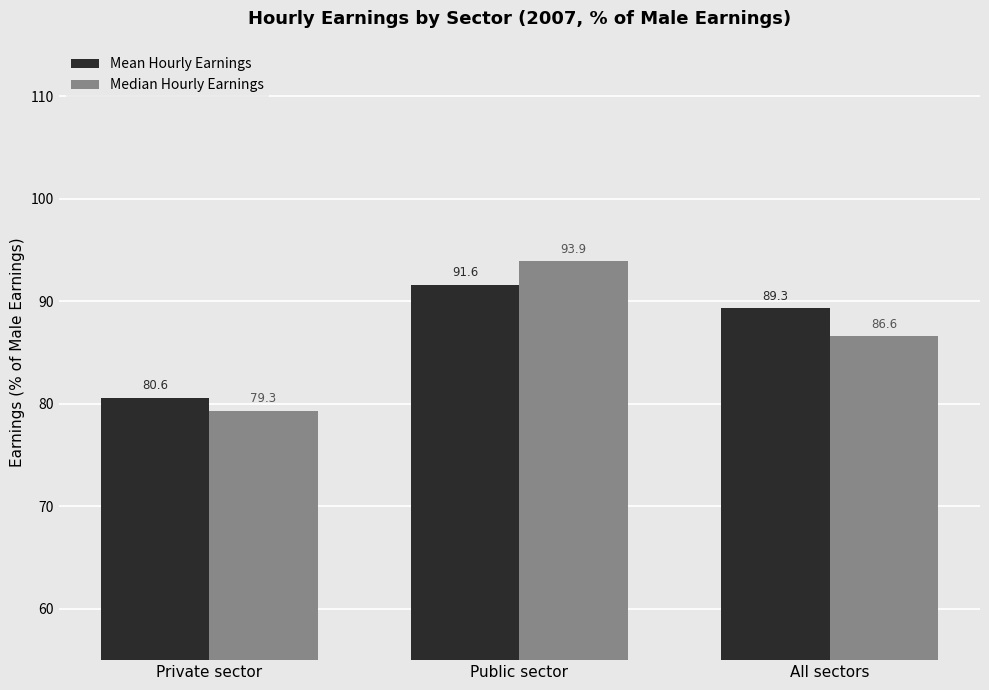

Is the value of Mean Hourly Earnings at All sectors greater than the value of Median Hourly Earnings at Private sector?

Yes